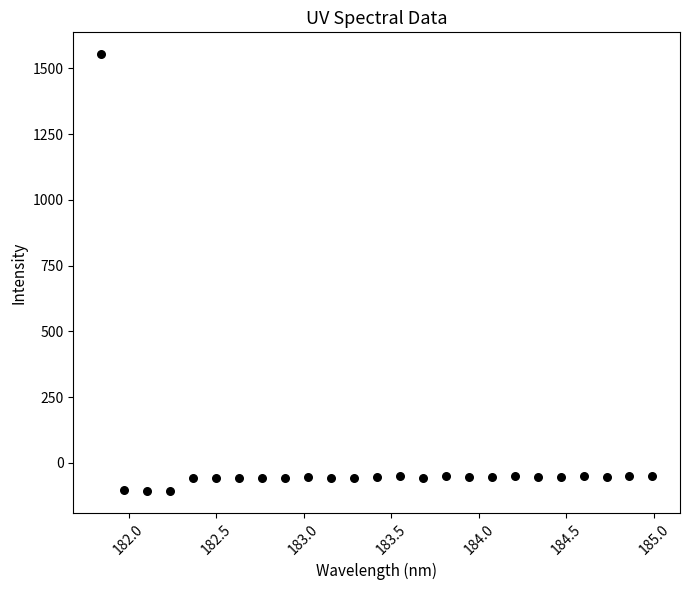

What is the range of Y values (max minus min)?

1661.6